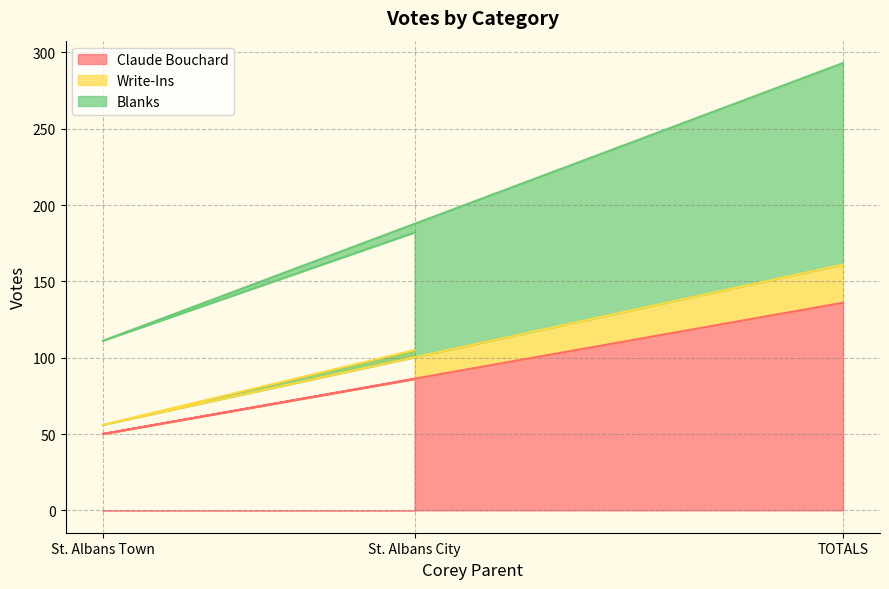

What is the average value of the Blanks series?

195